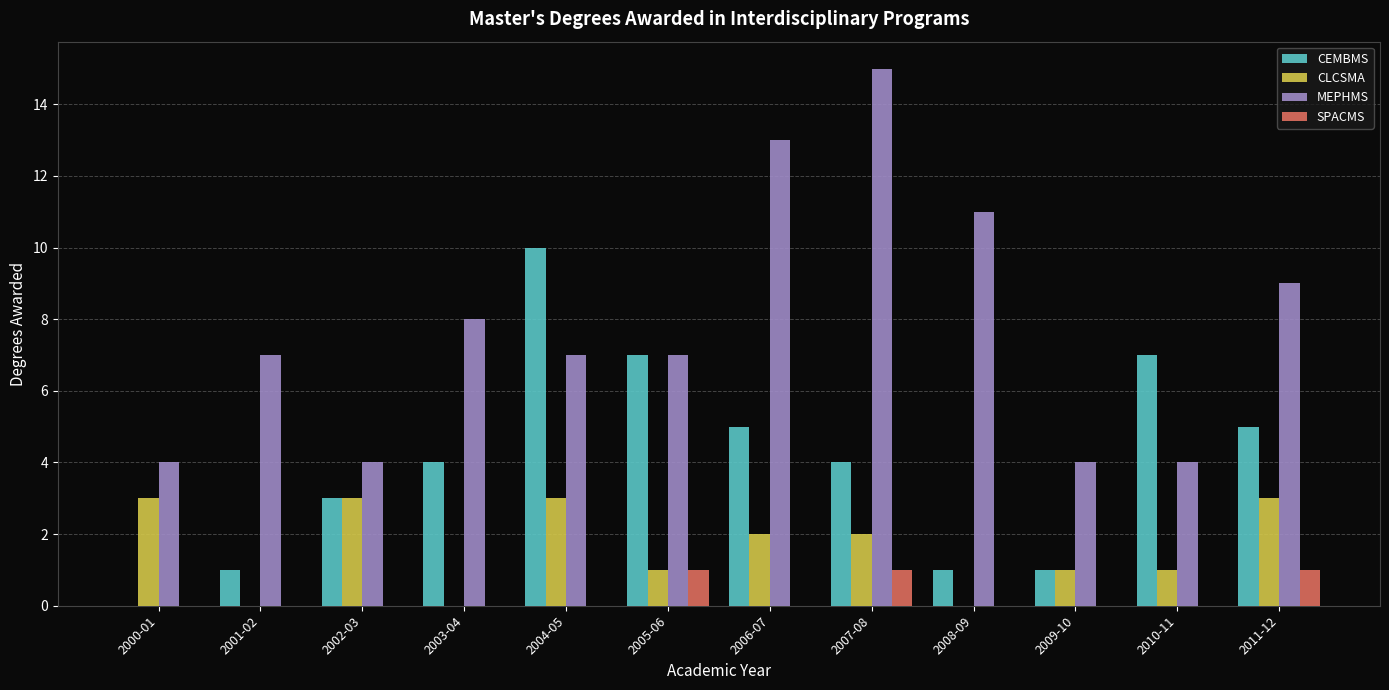

Between 2000-01 and 2006-07, which series saw the biggest shift?

MEPHMS